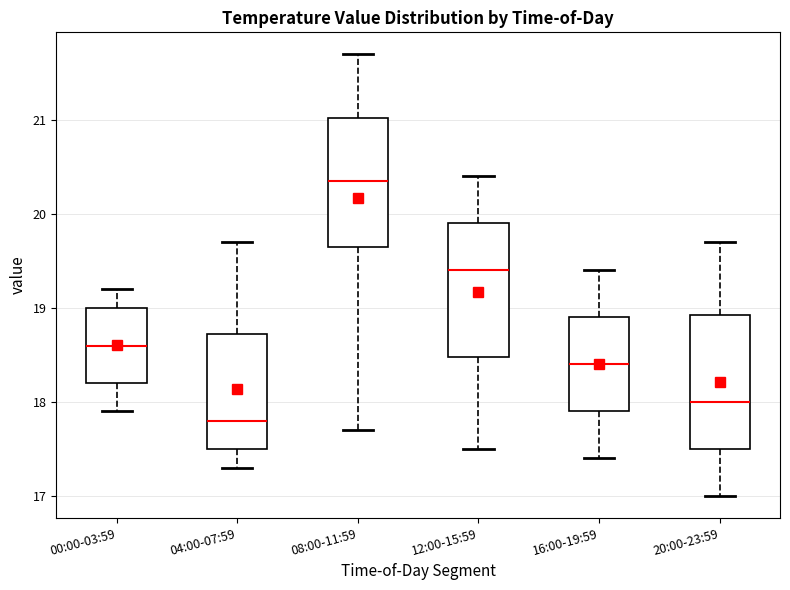

Where does the lower whisker of the box for 16:00-19:59 end on the y-axis? The values are not printed on the chart, so give them approximately, as read against the axis.

17.4